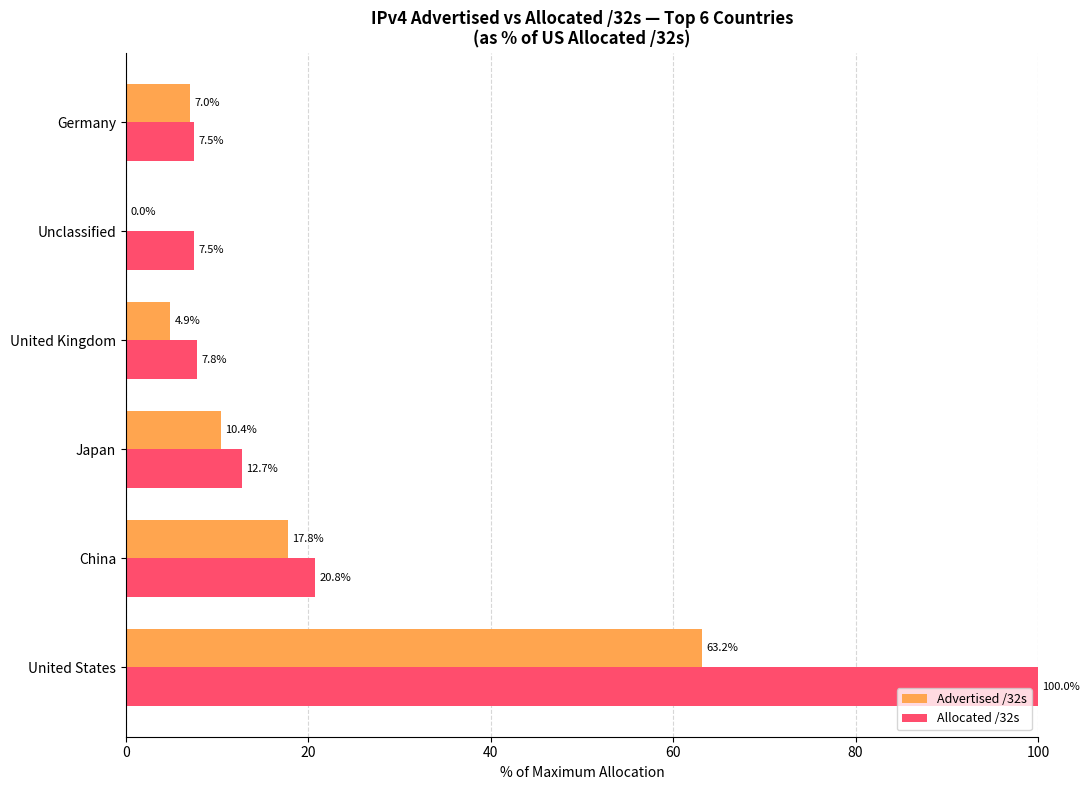

How many categories are shown in the chart?

6